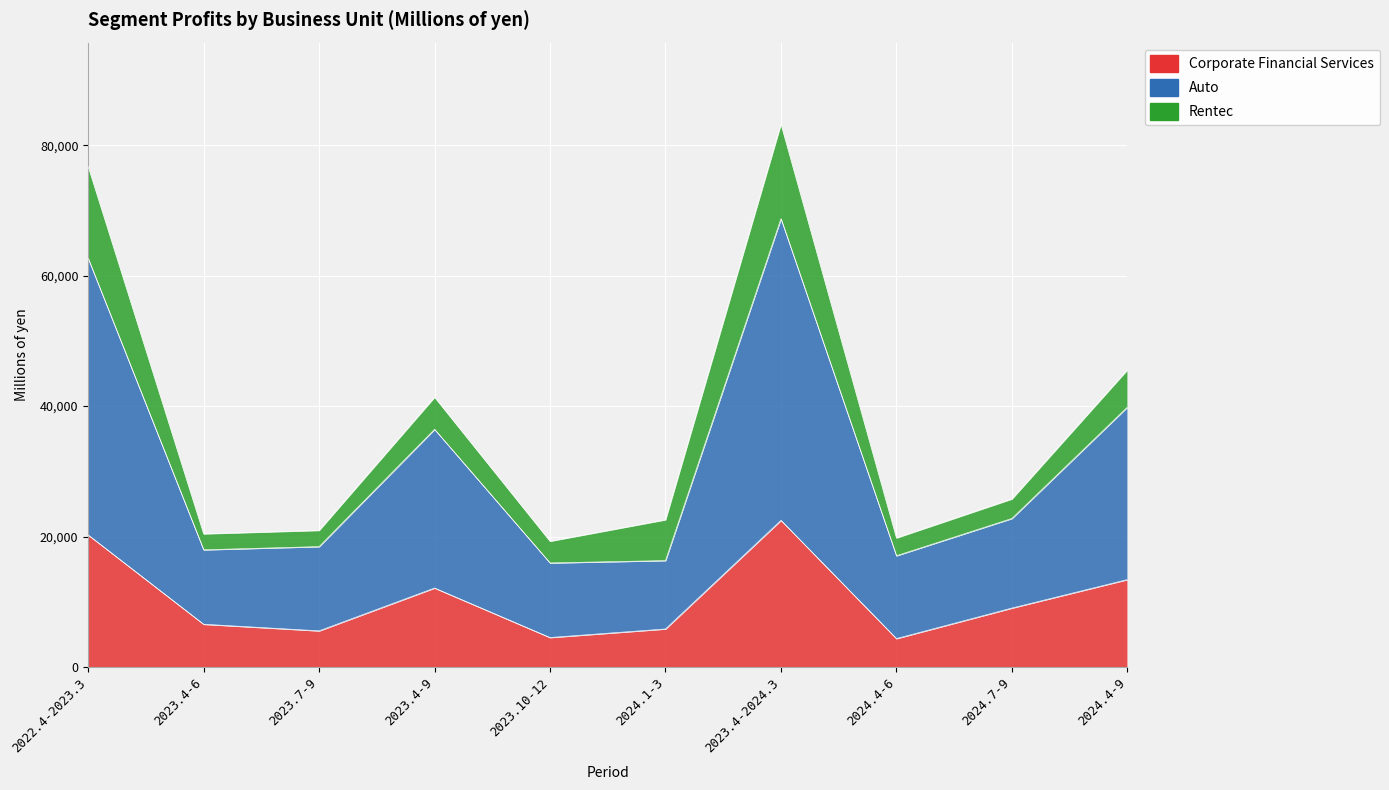

What is the label of the 8th point from the left?

2024.4-6